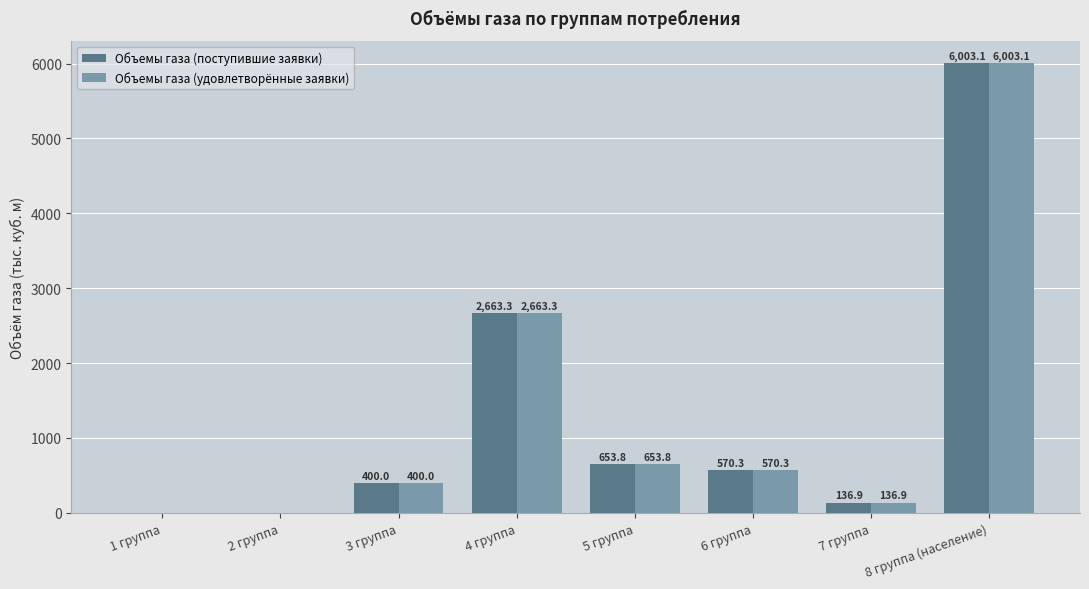

What is the total value across all series at 4 группа?

5326.6